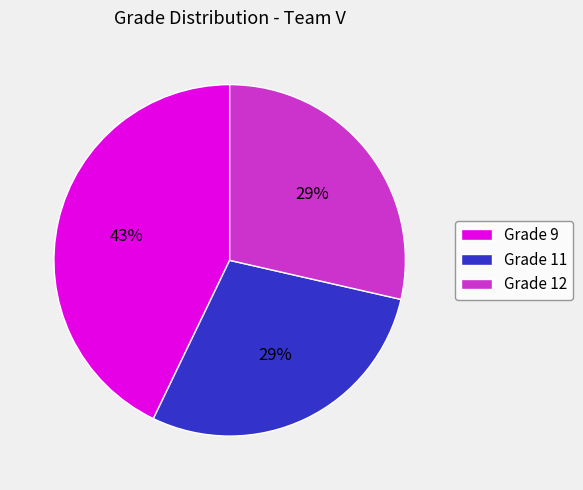

How many segments does this pie chart have?

3